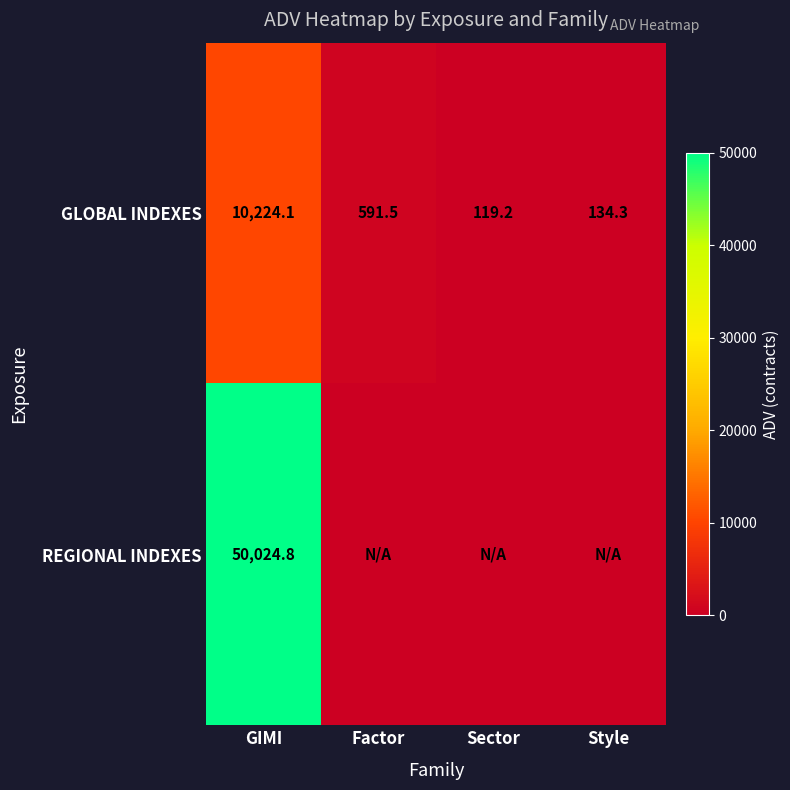

Rank the categories by GLOBAL INDEXES value from lowest to highest.

Sector, Style, Factor, GIMI